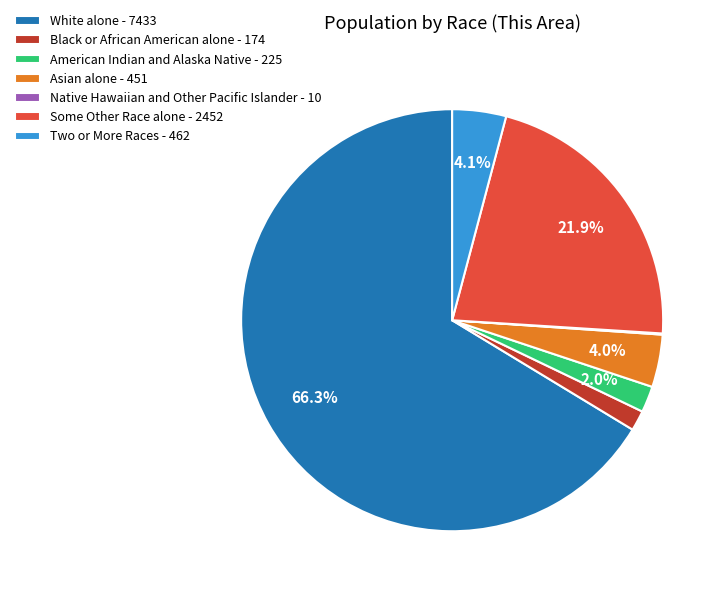

To the nearest percent, what is the difference between the largest and smallest slice percentages?

66%